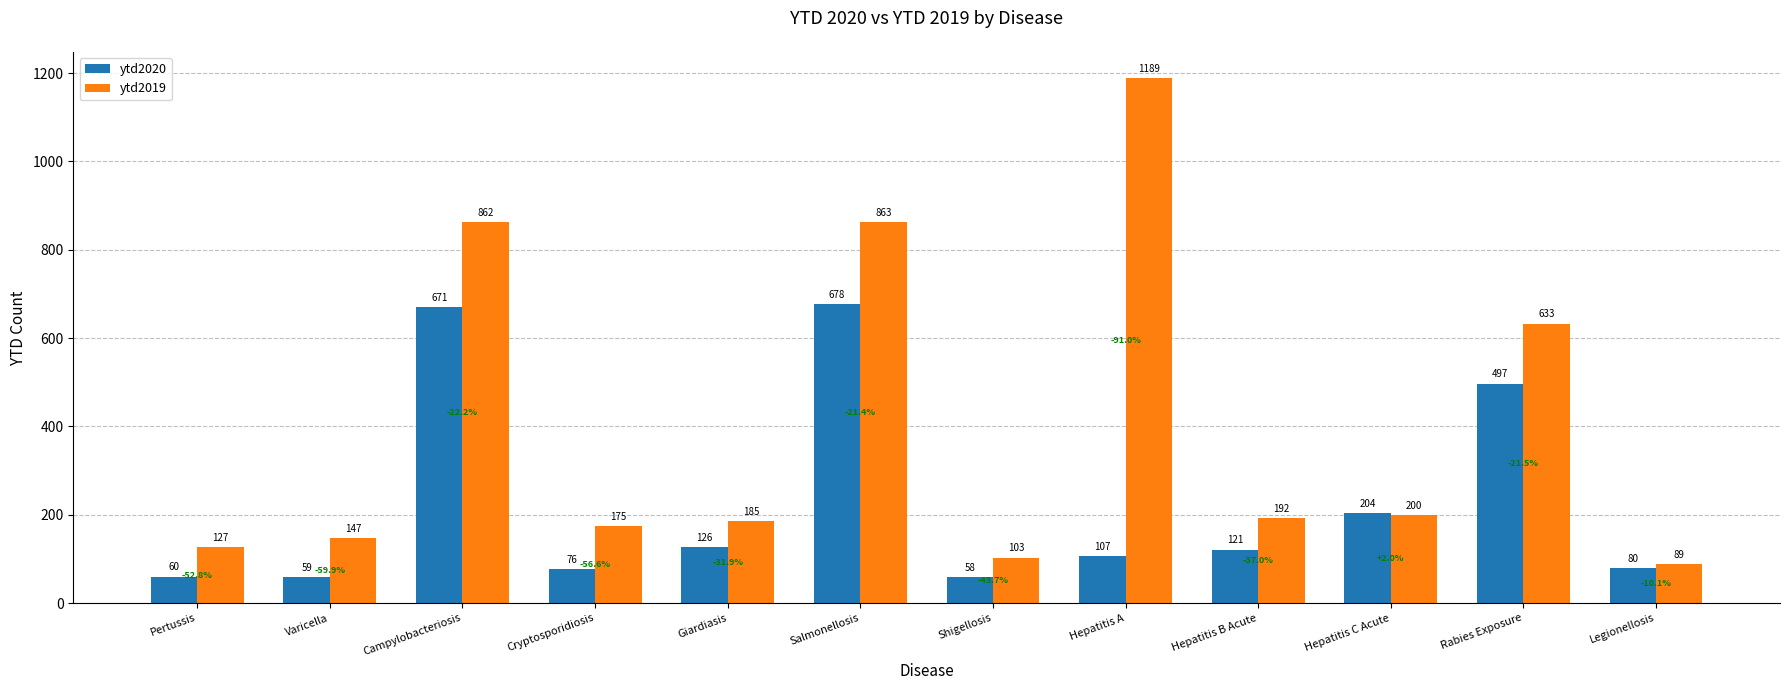

Reading left to right, transcribe all the data shown in this chart.

ytd2020: Pertussis=60	Varicella=59	Campylobacteriosis=671	Cryptosporidiosis=76	Giardiasis=126	Salmonellosis=678	Shigellosis=58	Hepatitis A=107	Hepatitis B Acute=121	Hepatitis C Acute=204	Rabies Exposure=497	Legionellosis=80
ytd2019: Pertussis=127	Varicella=147	Campylobacteriosis=862	Cryptosporidiosis=175	Giardiasis=185	Salmonellosis=863	Shigellosis=103	Hepatitis A=1189	Hepatitis B Acute=192	Hepatitis C Acute=200	Rabies Exposure=633	Legionellosis=89